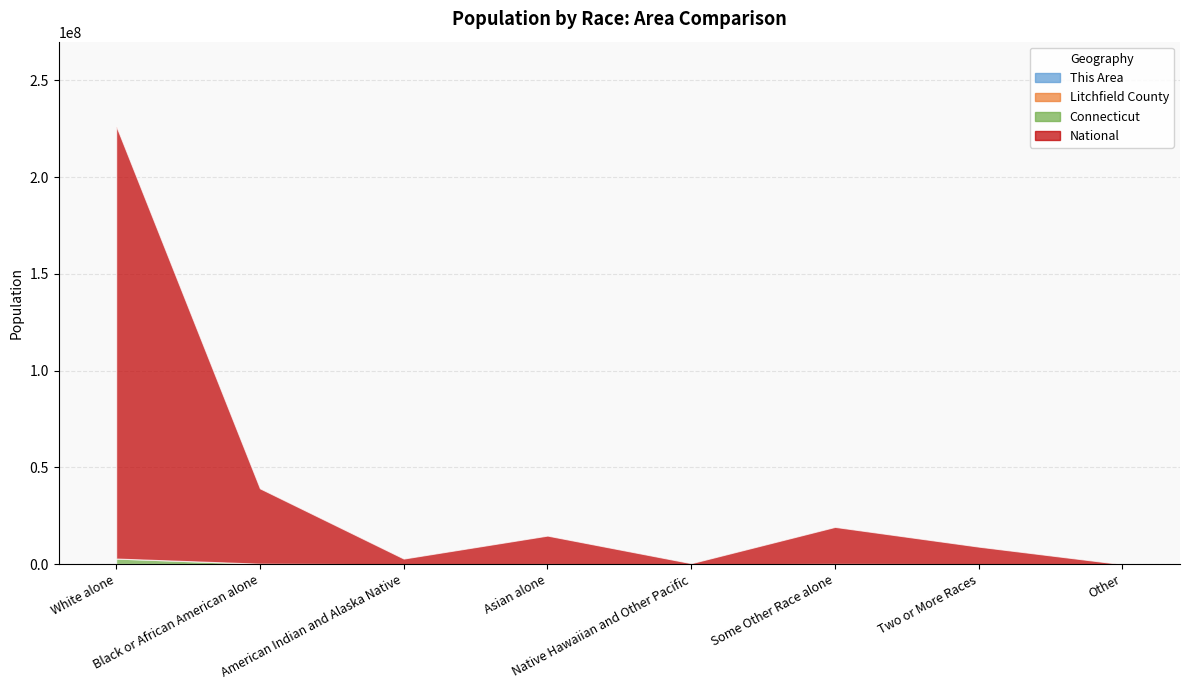

True or false: Connecticut and Litchfield County cross at least once.

False